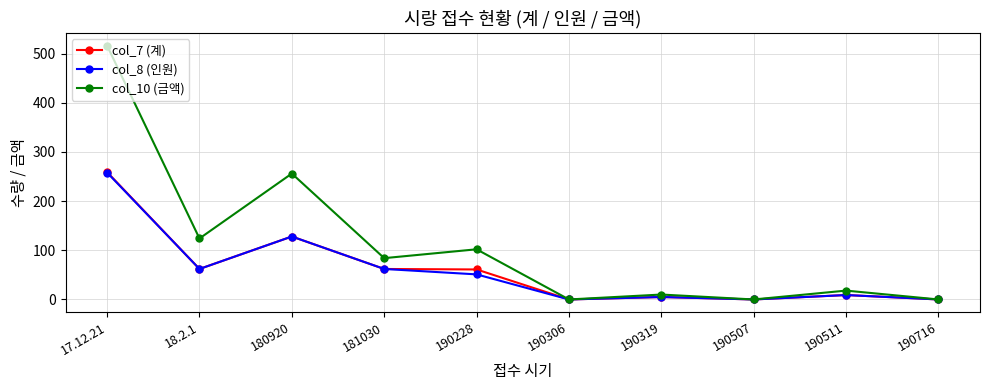

At which category does col_7 (계) reach its first local peak?

180920